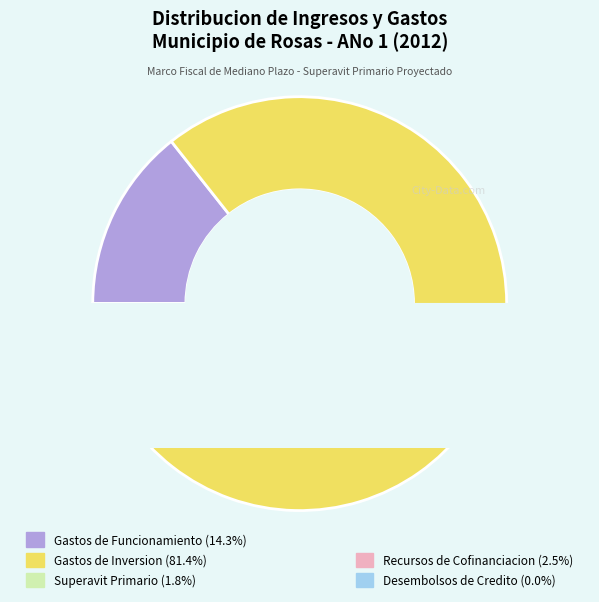

Is there any slice that represents more than half of the pie?

Yes